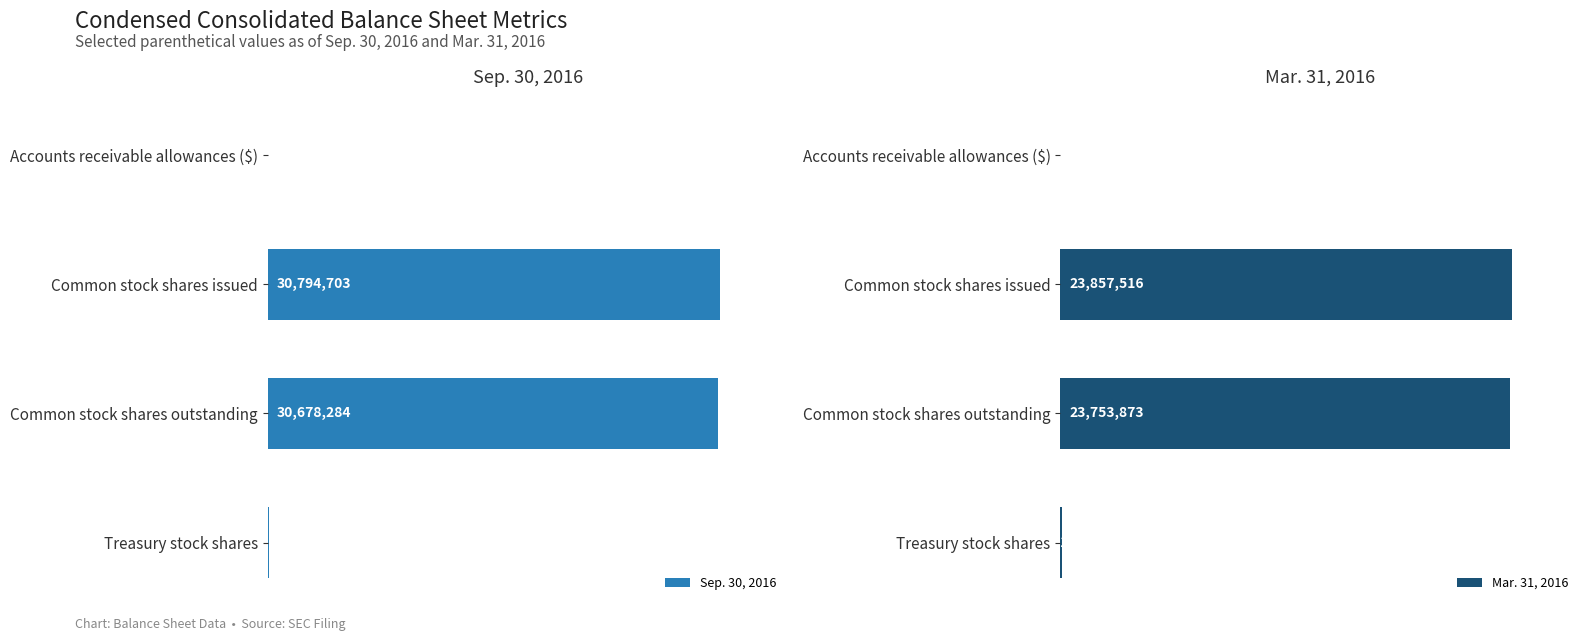

Which series has the largest total across all categories?

Sep. 30, 2016